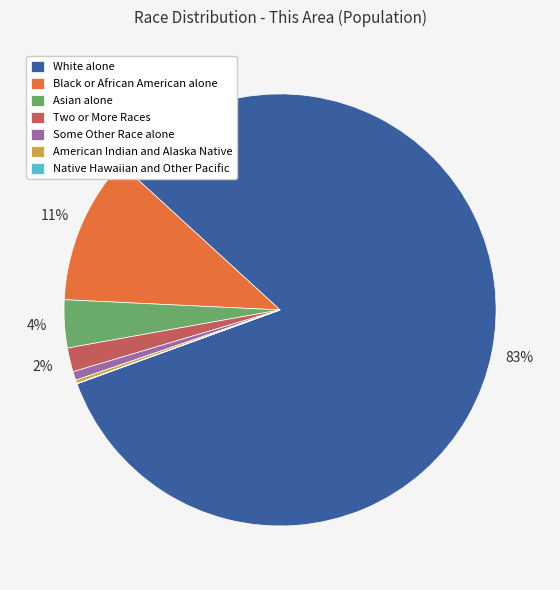

To the nearest percent, what is the average slice percentage?

14%